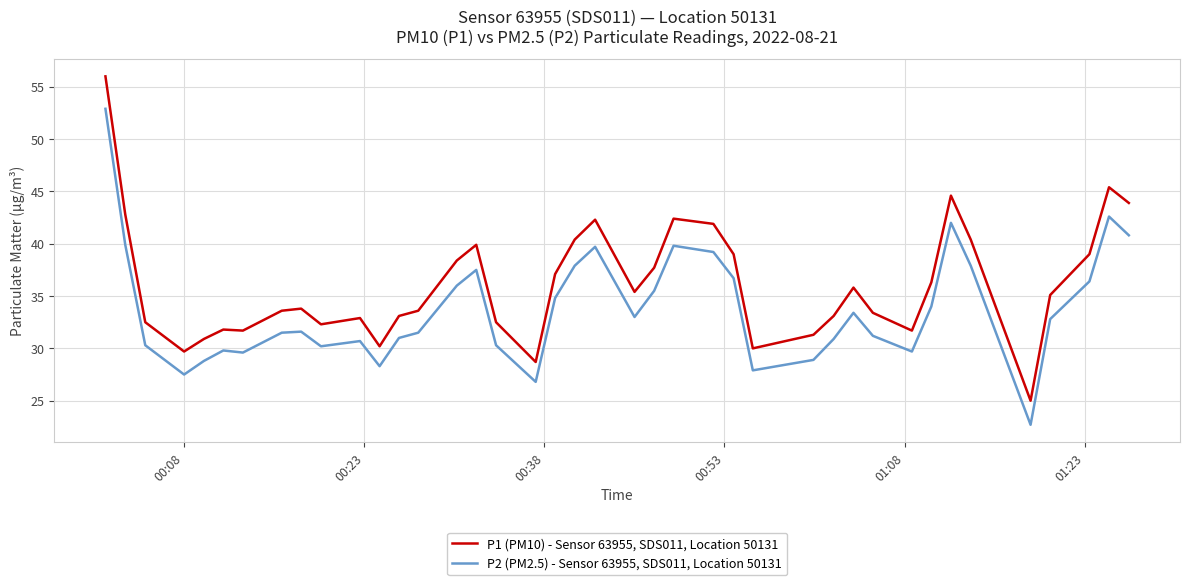

True or false: P1 (PM10) - Sensor 63955, SDS011, Location 50131 and P2 (PM2.5) - Sensor 63955, SDS011, Location 50131 cross at least once.

False